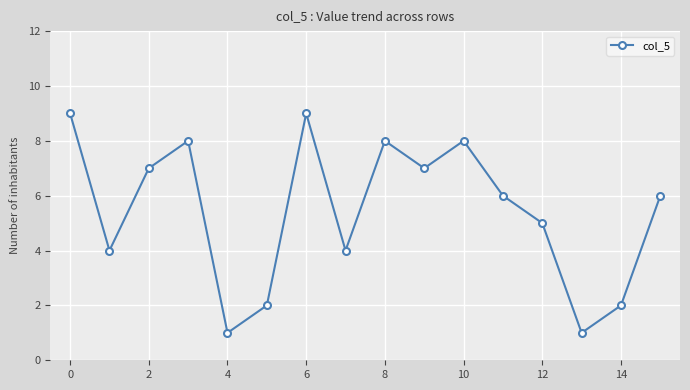

How many values are between 4 and 8?

10